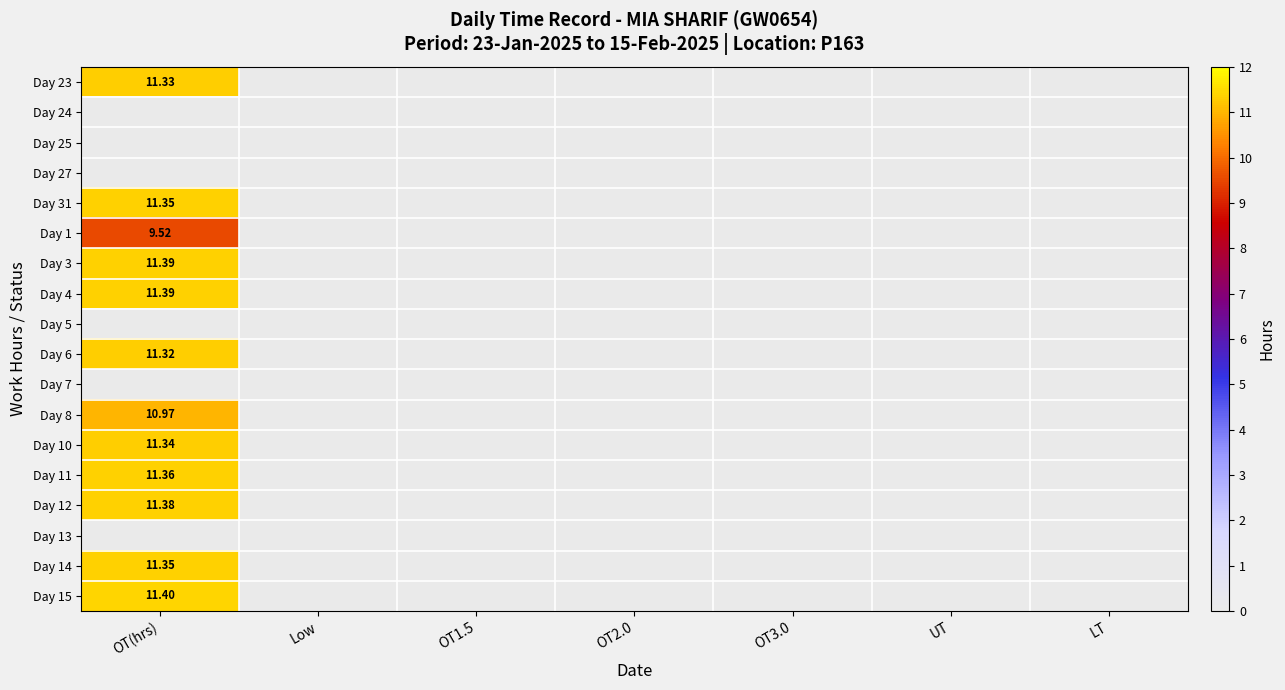

List the labels in order of Day 15 value, largest first.

OT(hrs), Low, OT1.5, OT2.0, OT3.0, UT, LT